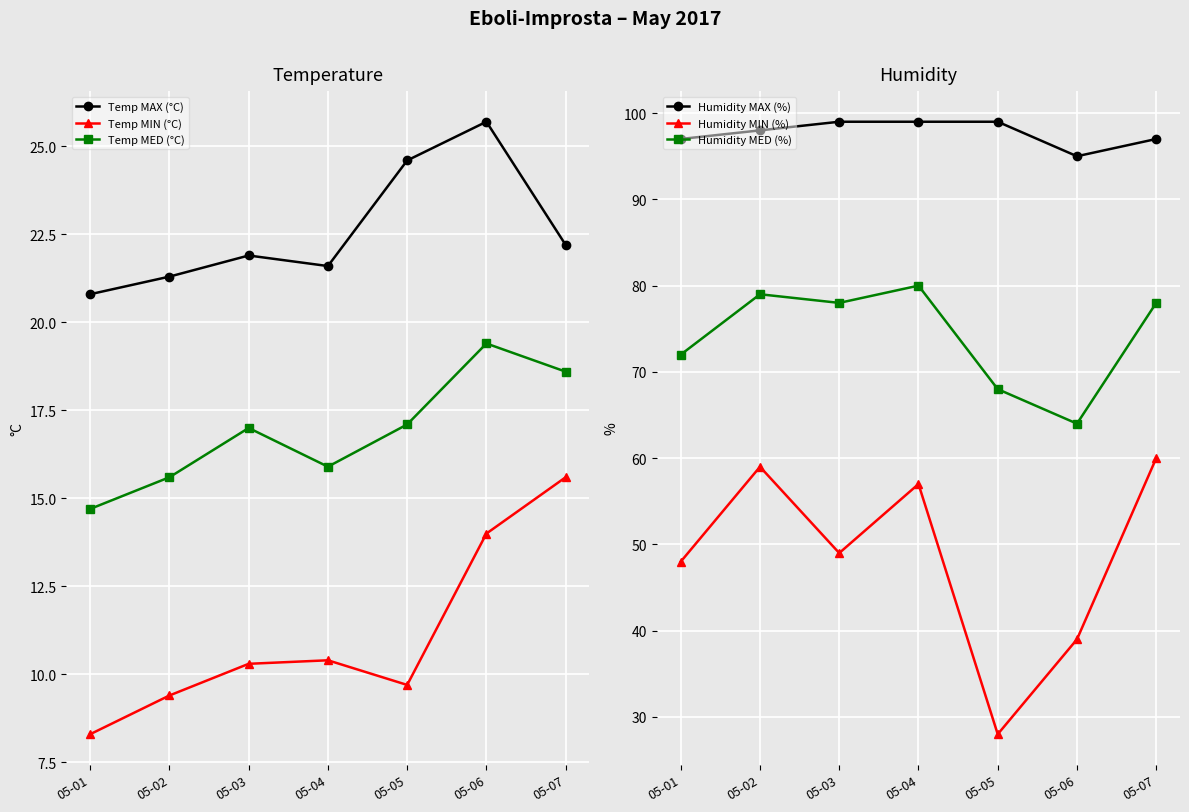

The value of Humidity MAX (%) at 05-07 is 97.0. True or false?

True